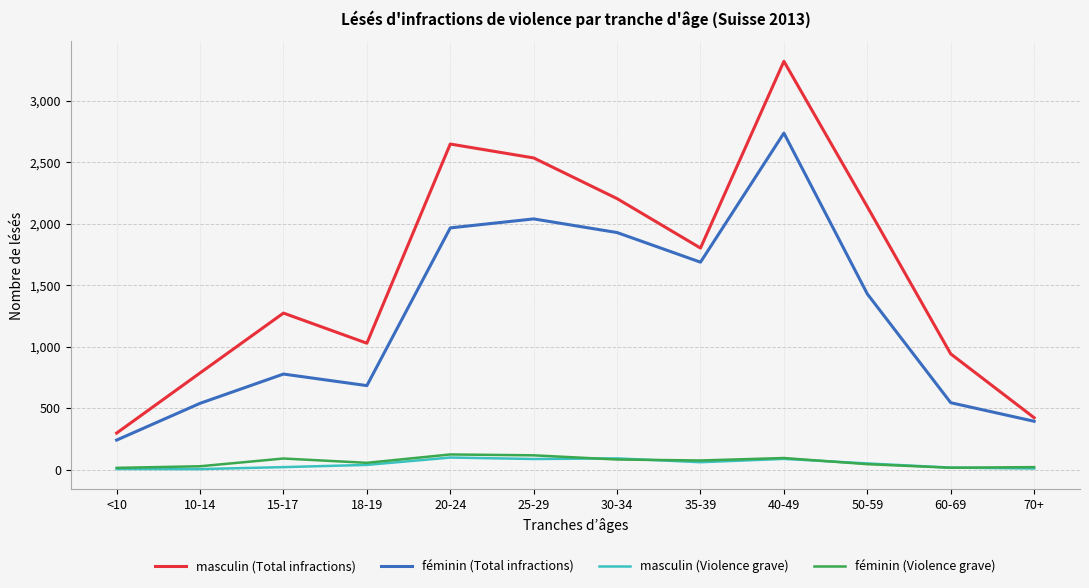

What is the spread (max minus min) of values at <10?

292